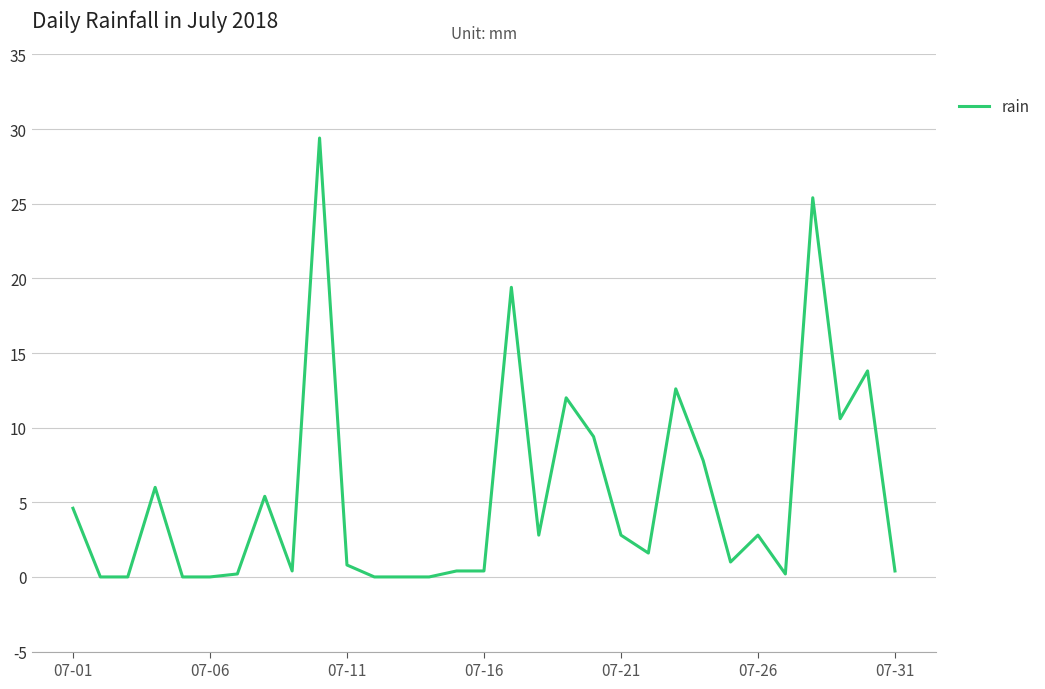

What is the difference between the maximum and minimum values?

29.4